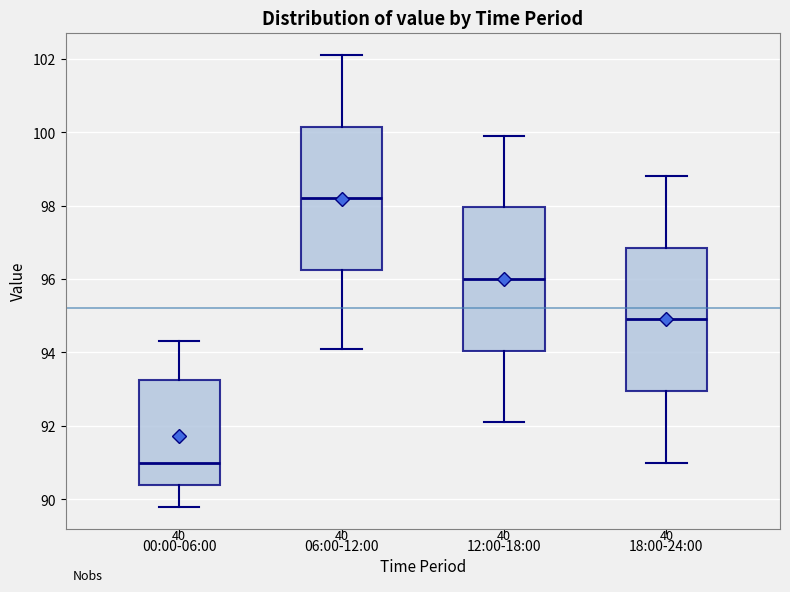

Where does the lower whisker of the box for 06:00-12:00 end on the y-axis? The values are not printed on the chart, so give them approximately, as read against the axis.

94.2